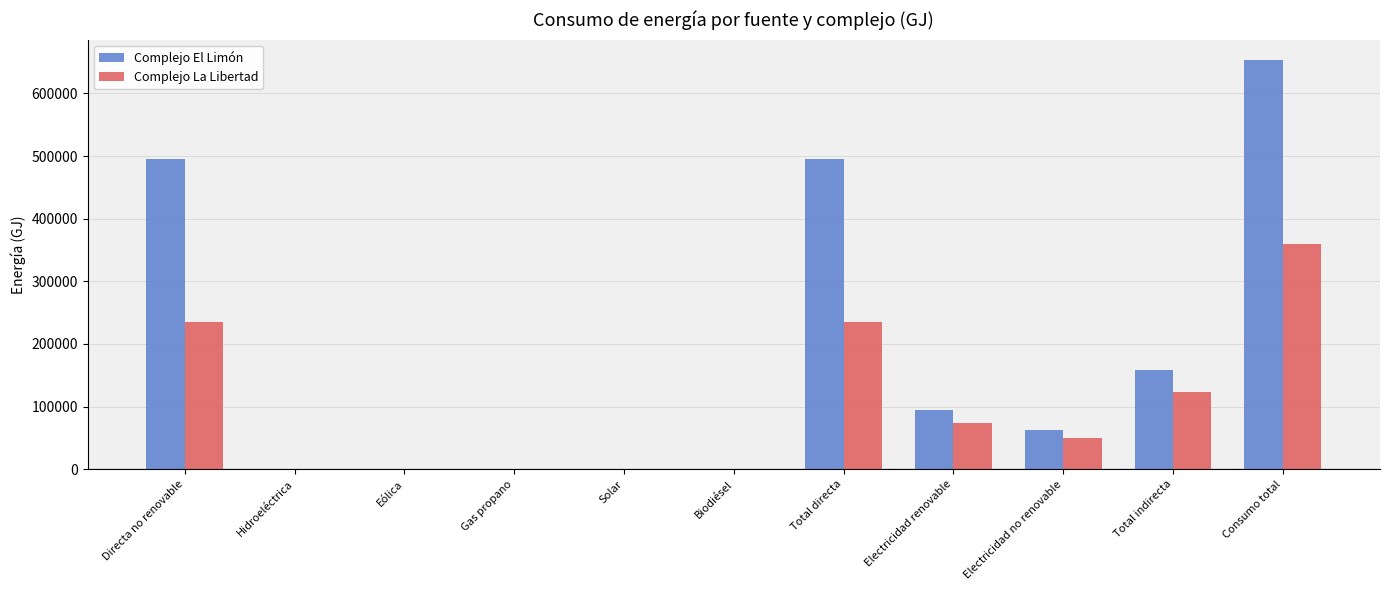

What is the approximate value of Complejo El Limón at Directa no renovable?

494931.0